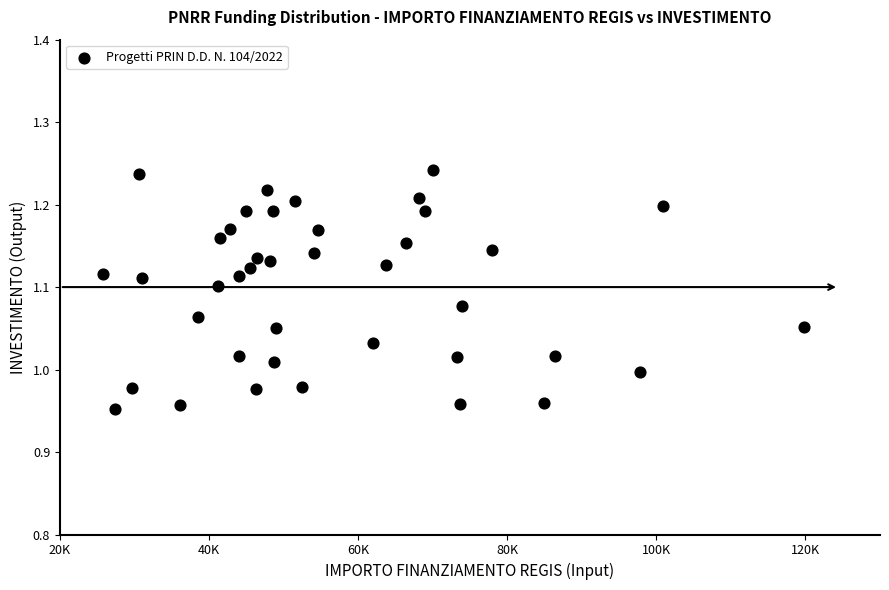

What is the range of Y values (max minus min)?

0.3